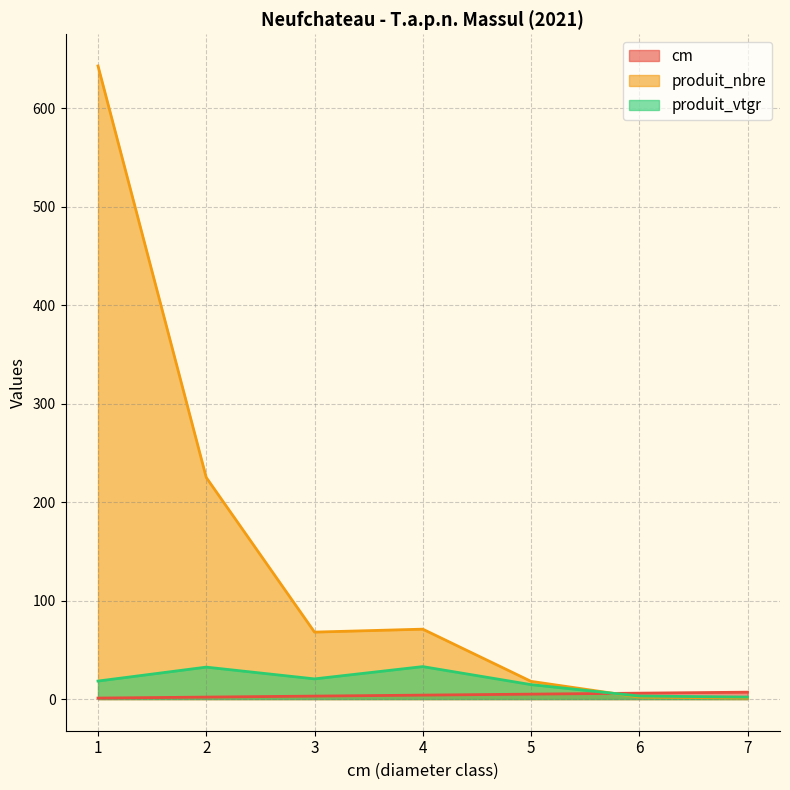

Between 6 and 3, which is larger?

6